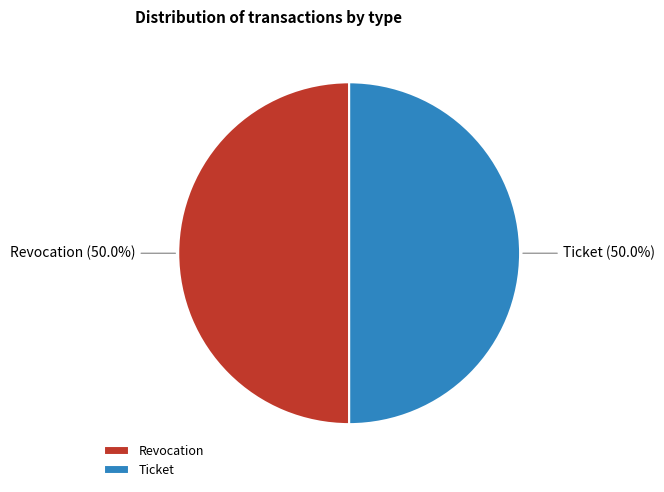

What is the ratio of the value at Revocation to the value at Ticket?

1.0